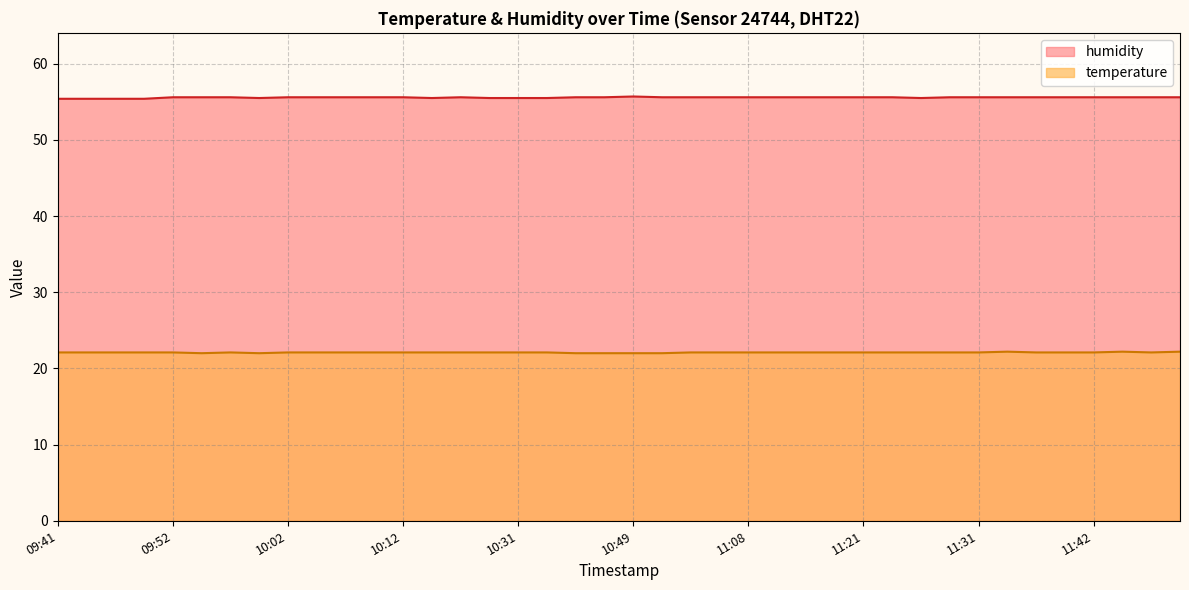

What are all the series names shown in the legend?

temperature, humidity